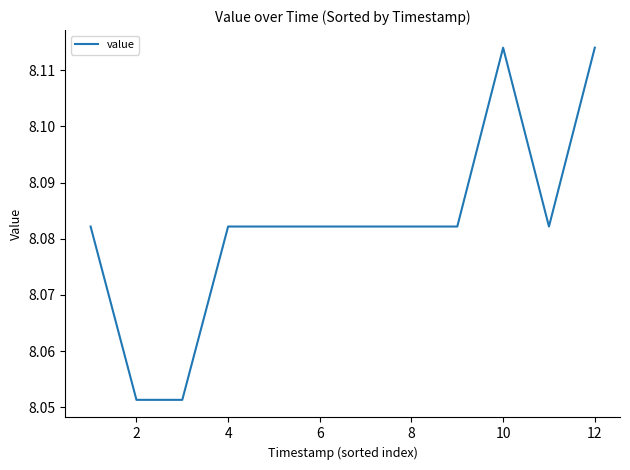

How many lines are shown in the chart?

1